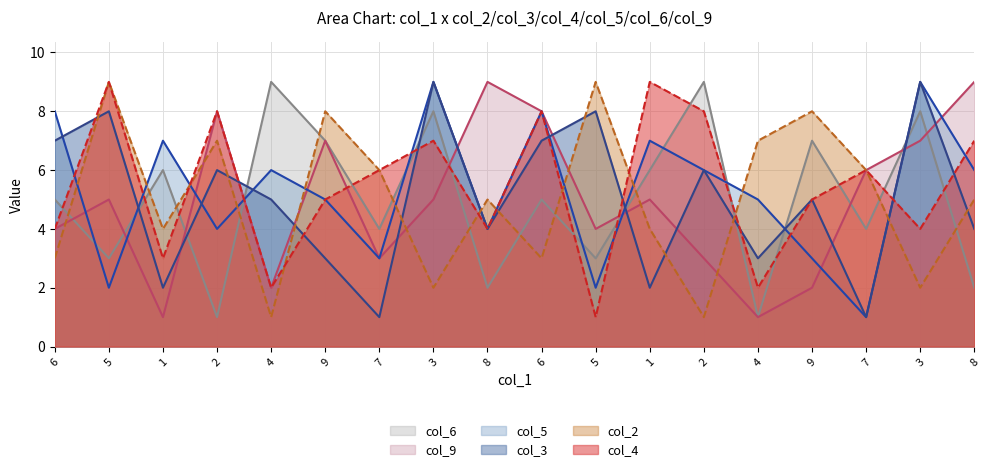

Where is the first local maximum for col_5?

1